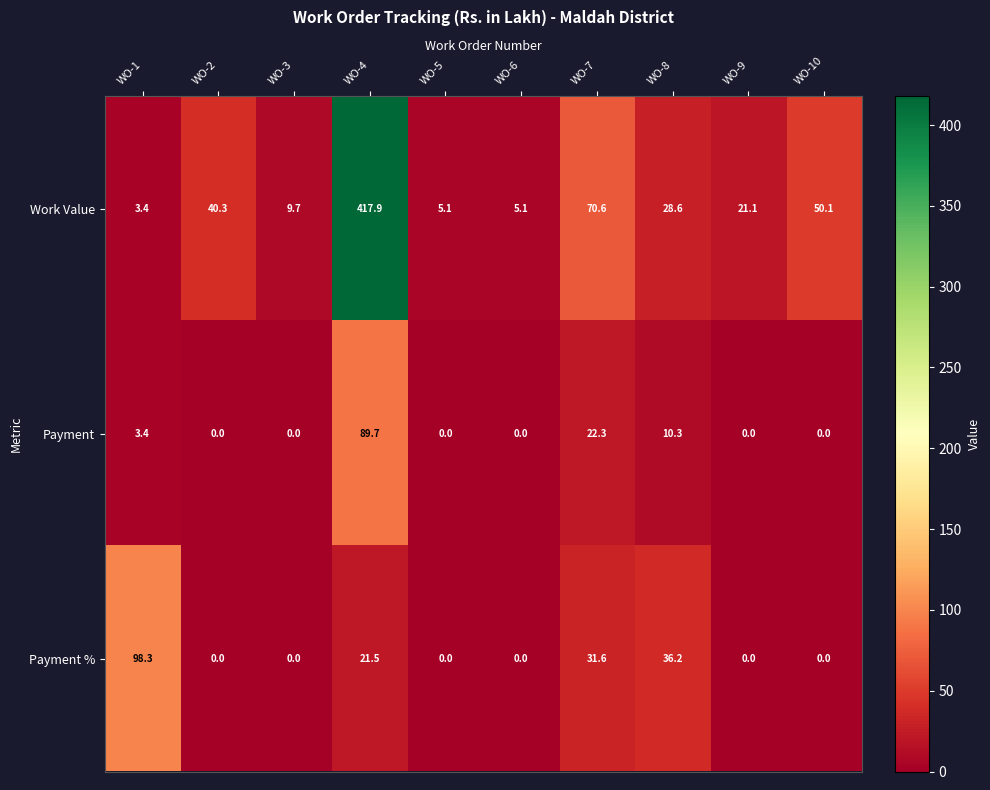

The value of Payment at WO-9 is 0.0. True or false?

True